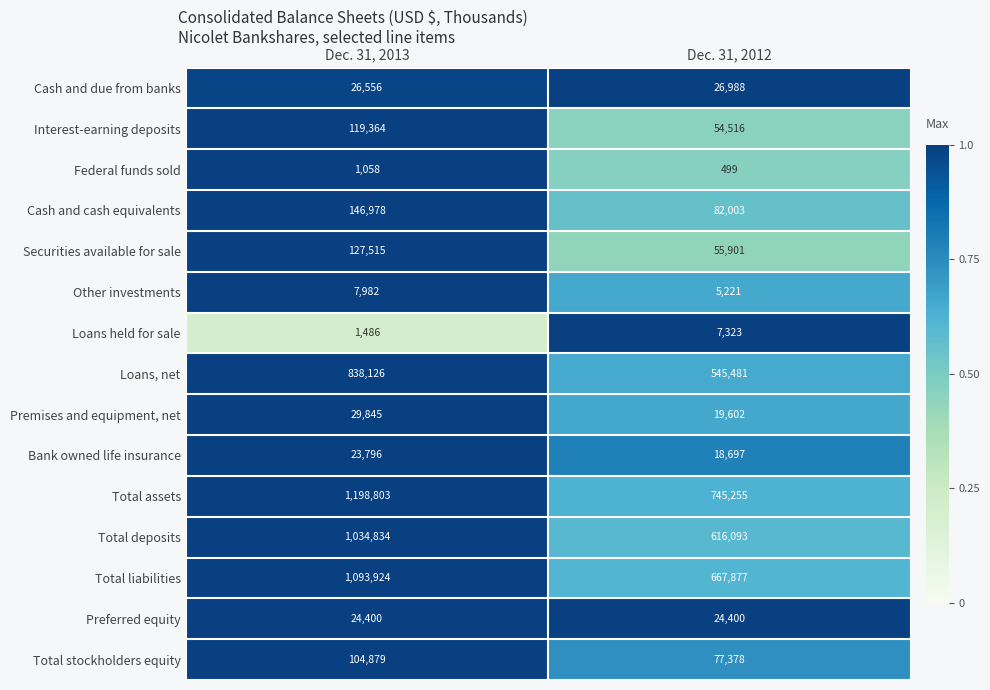

At which label is Cash and cash equivalents closest to 114490?

Dec. 31, 2012